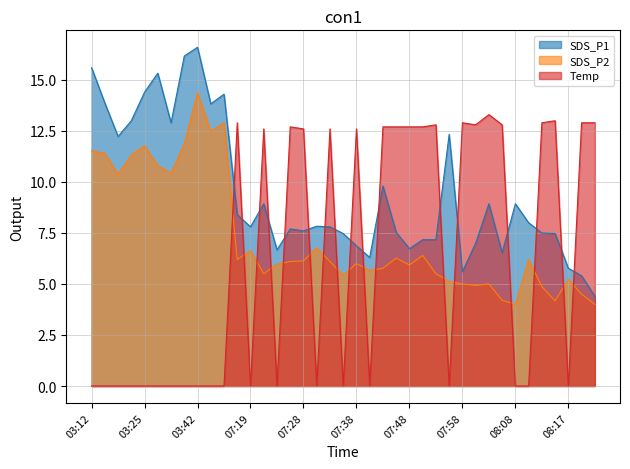

The SDS_P2 series shows 9.4 at 07:21. True or false?

False